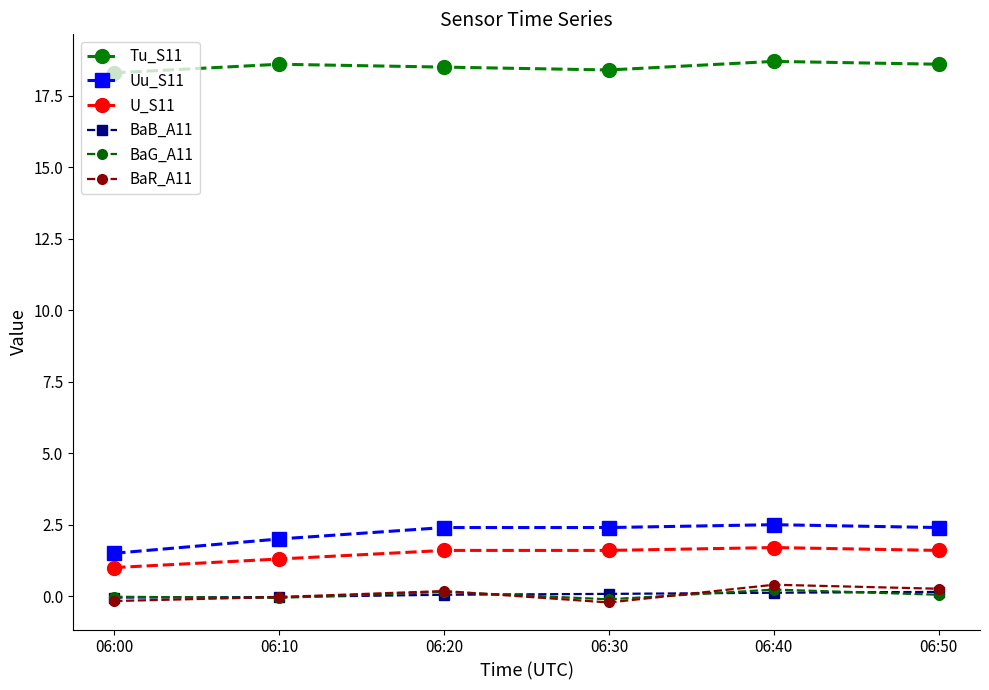

What is the maximum value for BaR_A11?

0.4